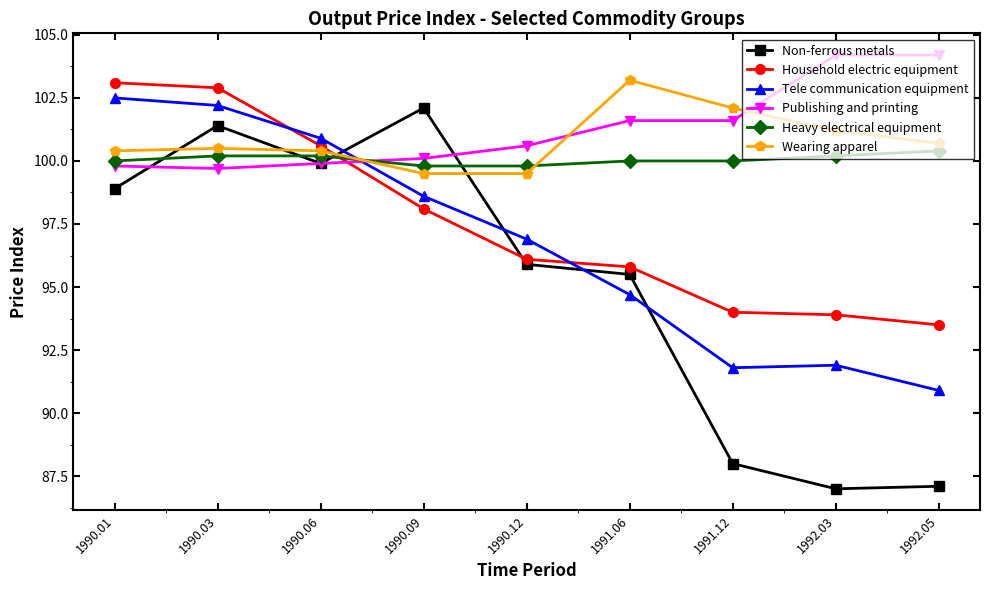

Count the number of data series in this chart.

6